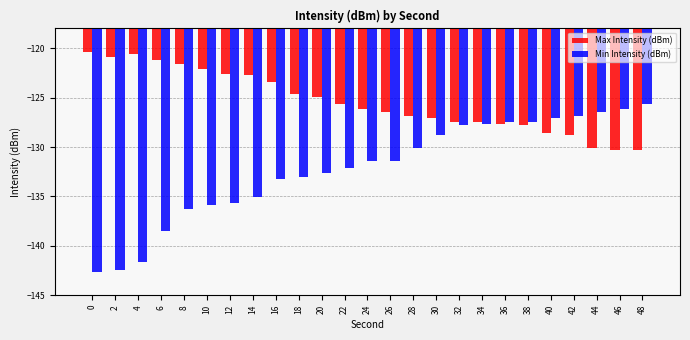

The value of Min Intensity (dBm) at 8 is -136.2. True or false?

True